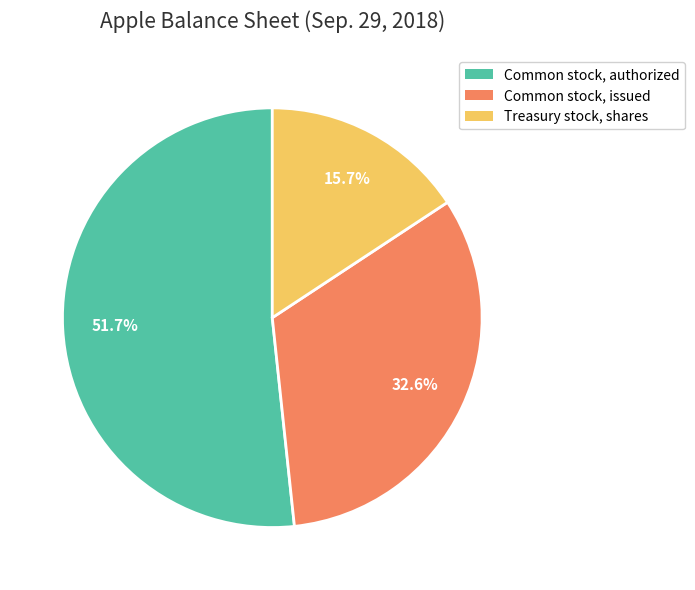

The Common stock, authorized slice represents 52% of the pie. True or false?

True